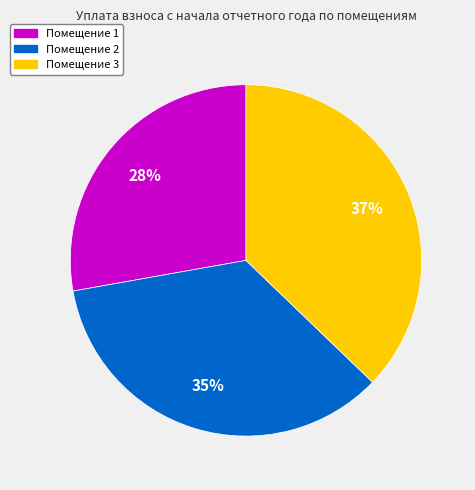

To the nearest percent, what is the difference between the largest and smallest slice percentages?

9%